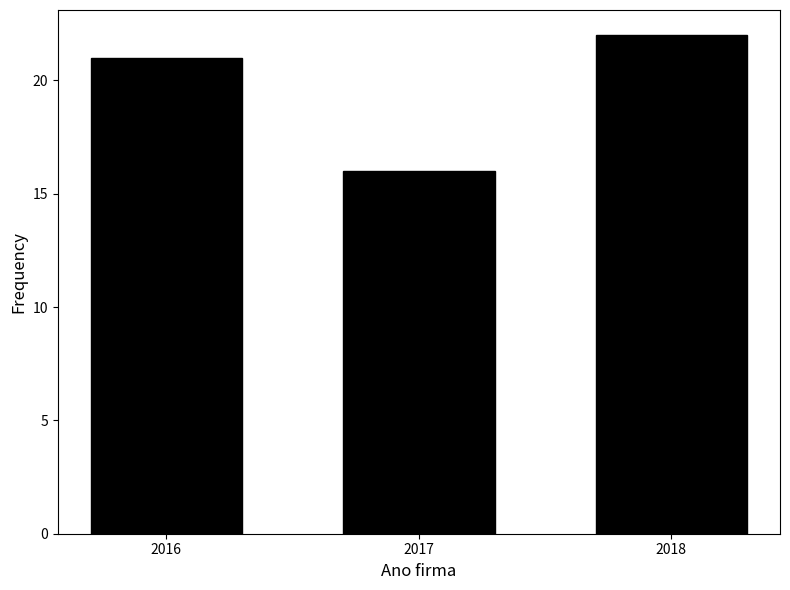

Reading right to left, transcribe all the data shown in this chart.

22	16	21